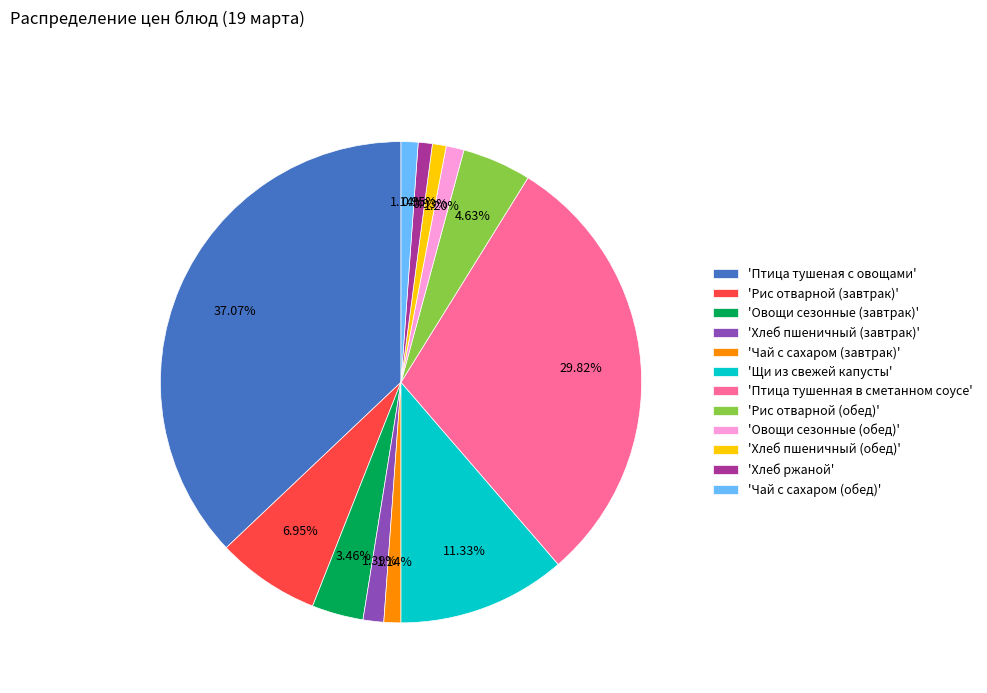

What is the largest slice in the pie chart?

'Птица тушеная с овощами'